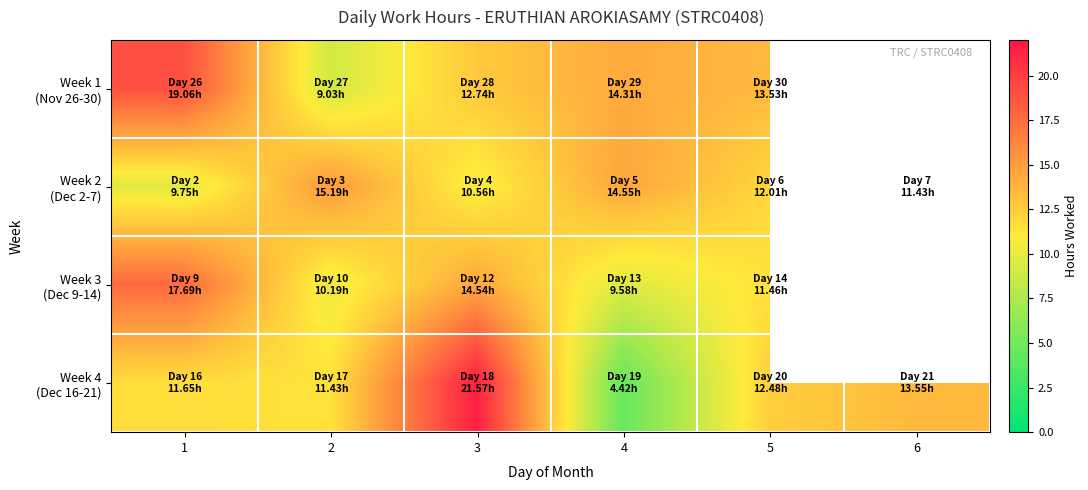

Which series has the widest spread of values?

Week 4 (Dec 16-21)